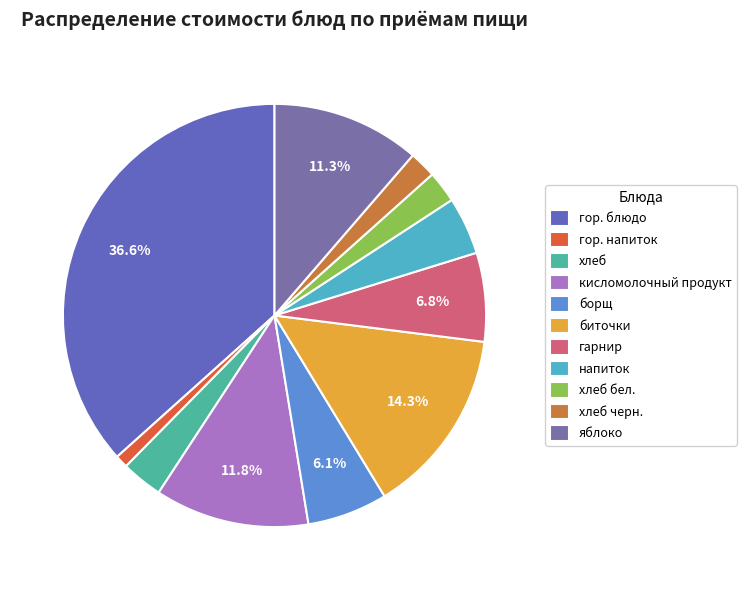

How many segments does this pie chart have?

11